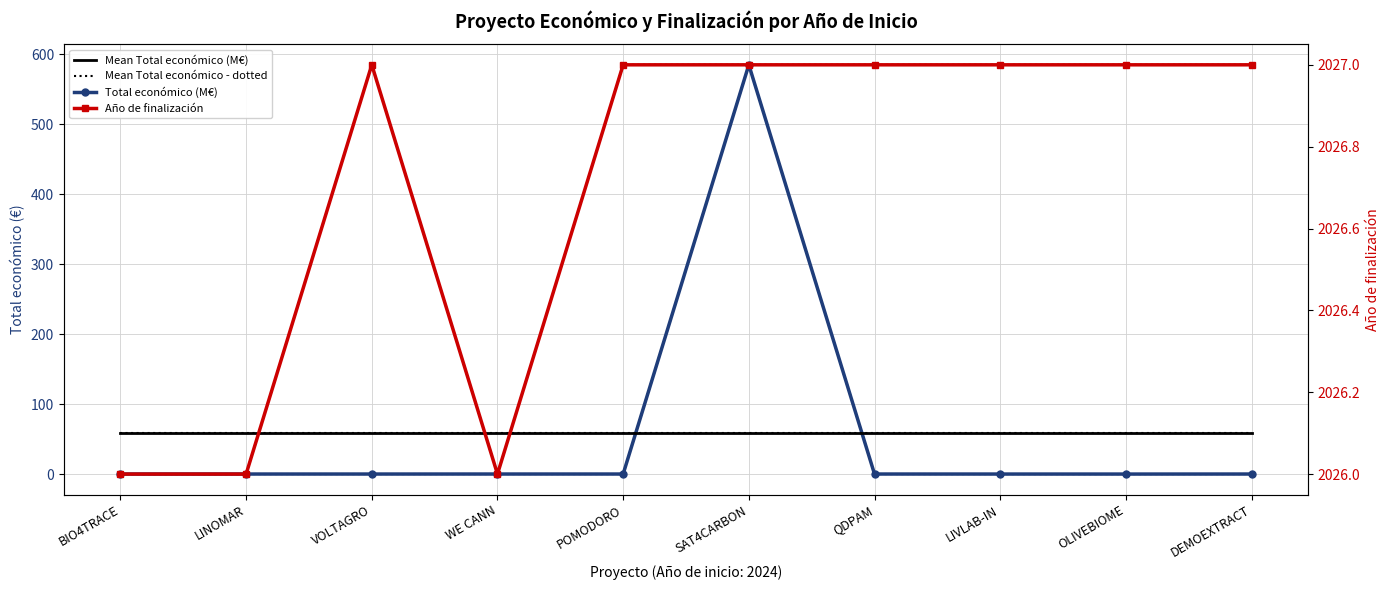

Is the value of Año de finalización at DEMOEXTRACT greater than the value of Mean Total económico - dotted at WE CANN?

Yes